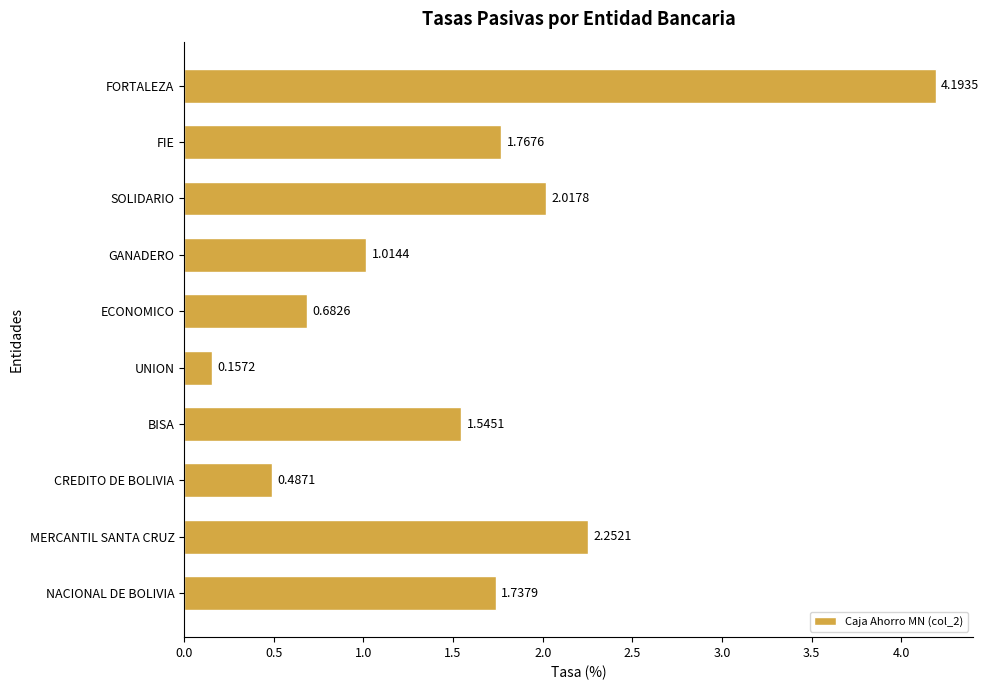

Count the number of data series in this chart.

1